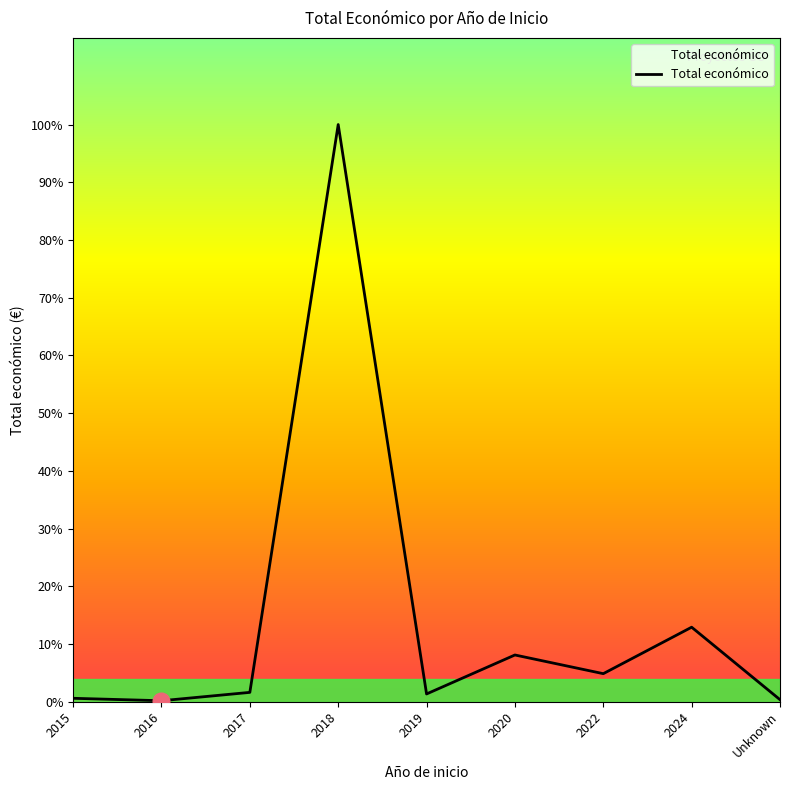

True or false: there are more than 1 points higher than both neighbors.

True